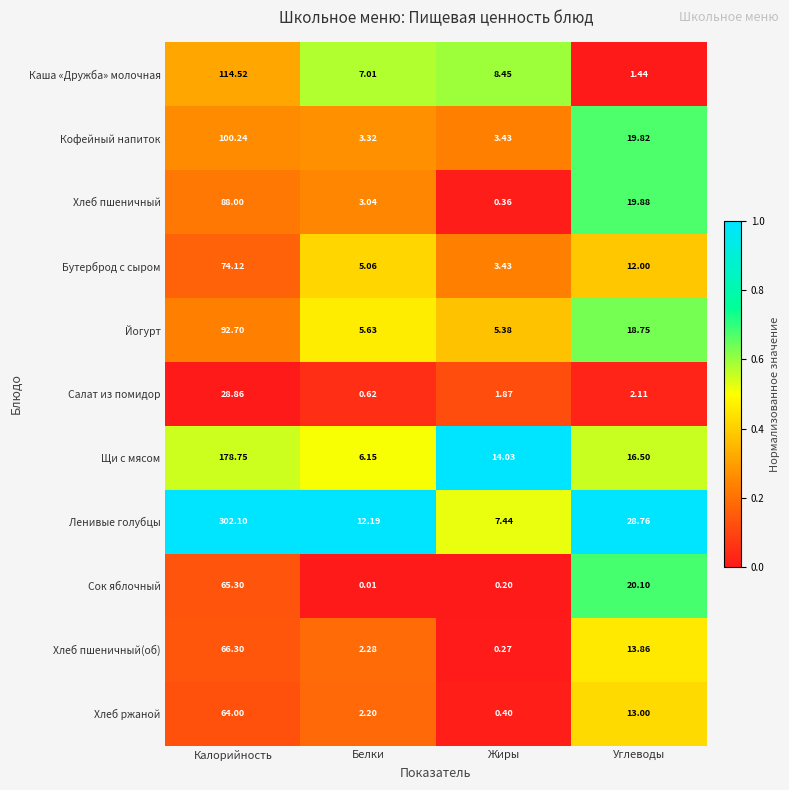

At how many categories does at least one series exceed 0?

4